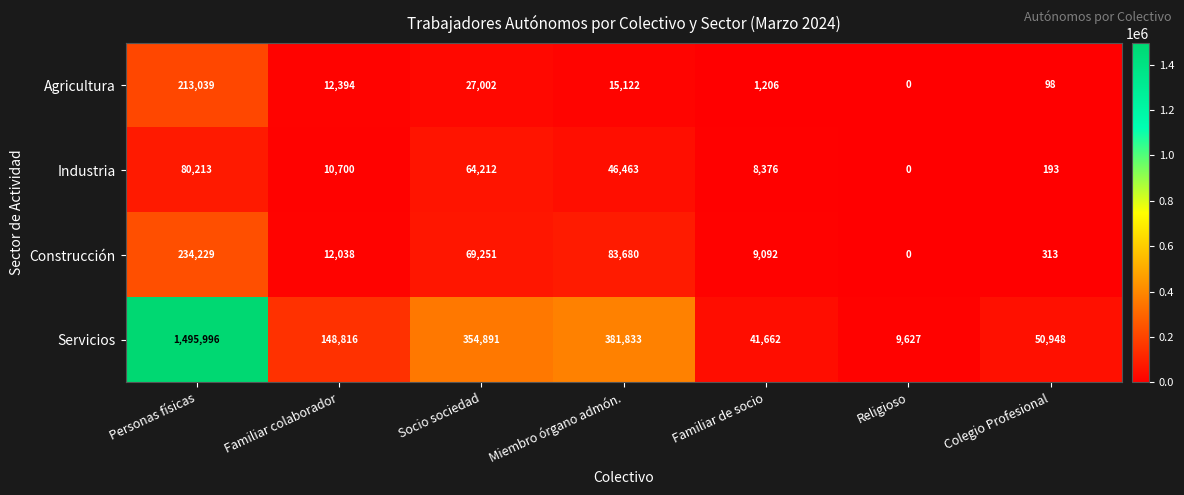

At how many categories does at least one series exceed 805332?

1